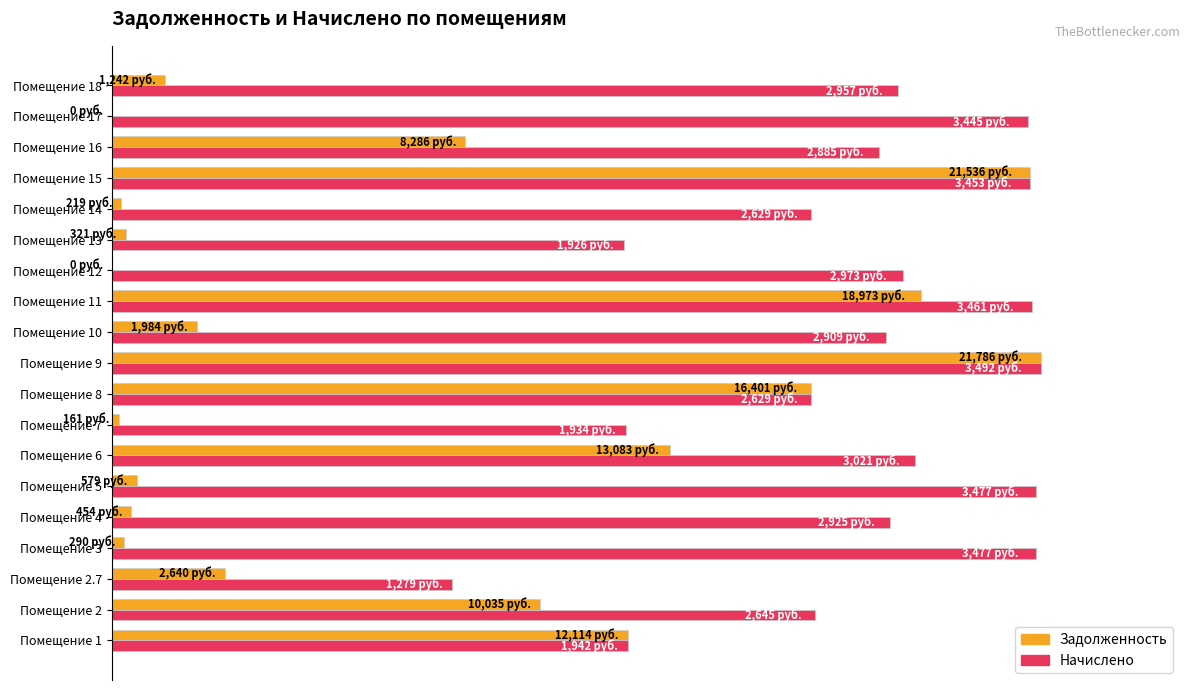

Does the chart contain any negative values?

No